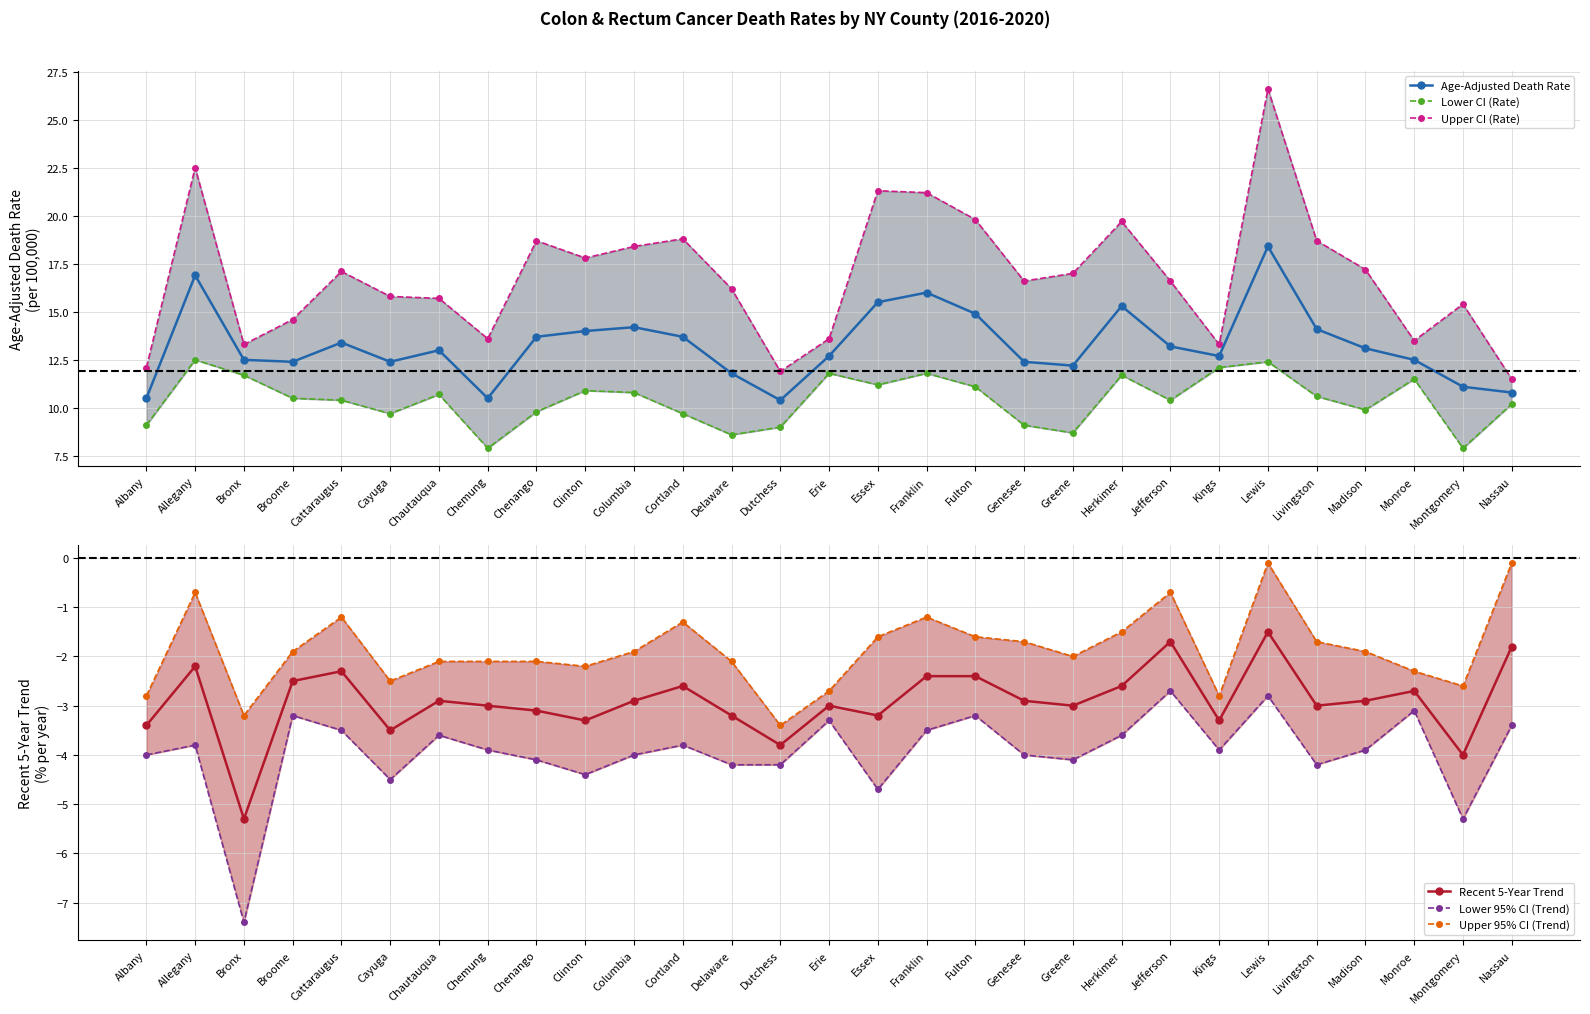

What is the sum of the Lower 95% CI (Trend) values at Nassau and Monroe?

-6.5